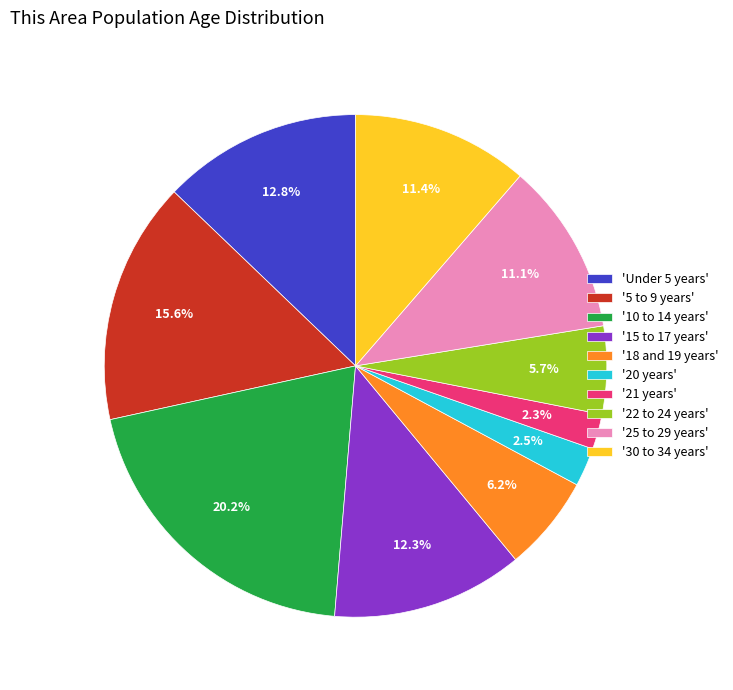

Which category has the biggest portion of the pie?

'10 to 14 years'